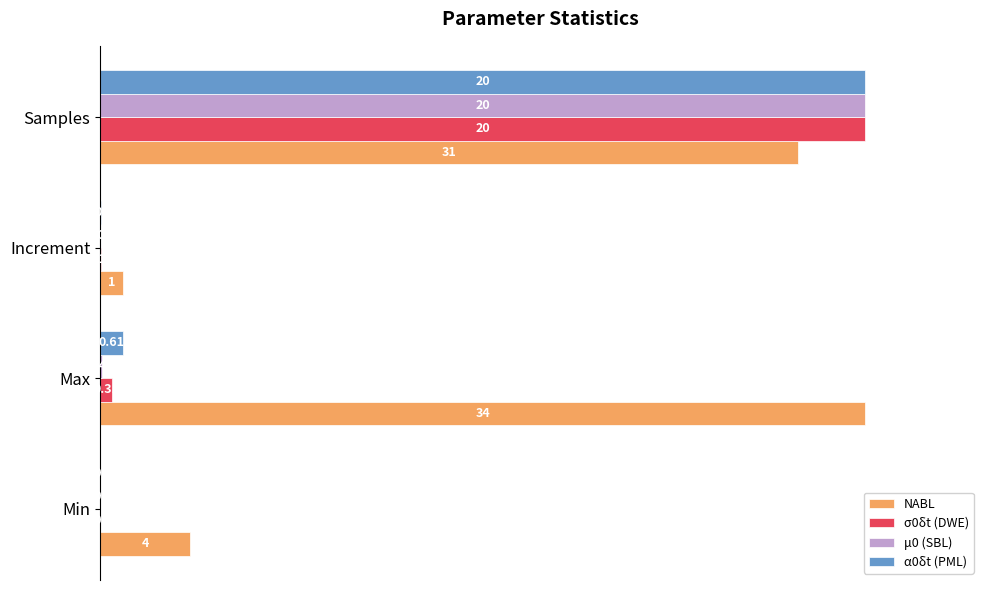

How many distinct data groups are displayed?

4